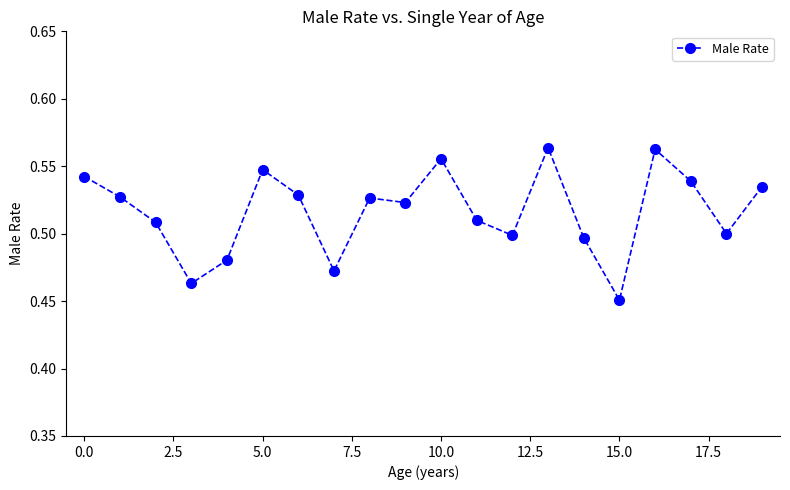

True or false: the data has more than 2 interior local peaks.

True